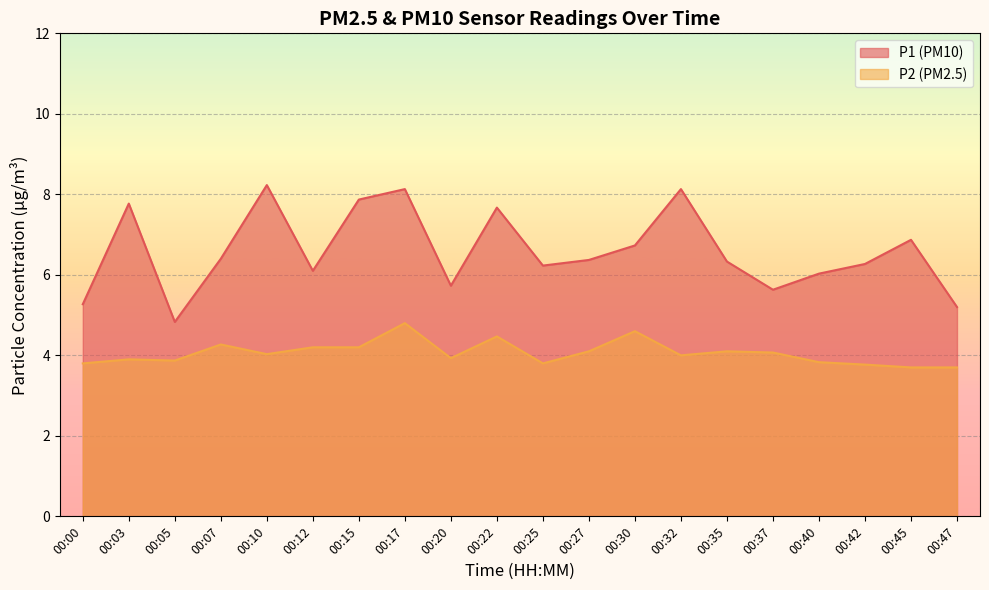

What are all the series names shown in the legend?

P1 (PM10), P2 (PM2.5)